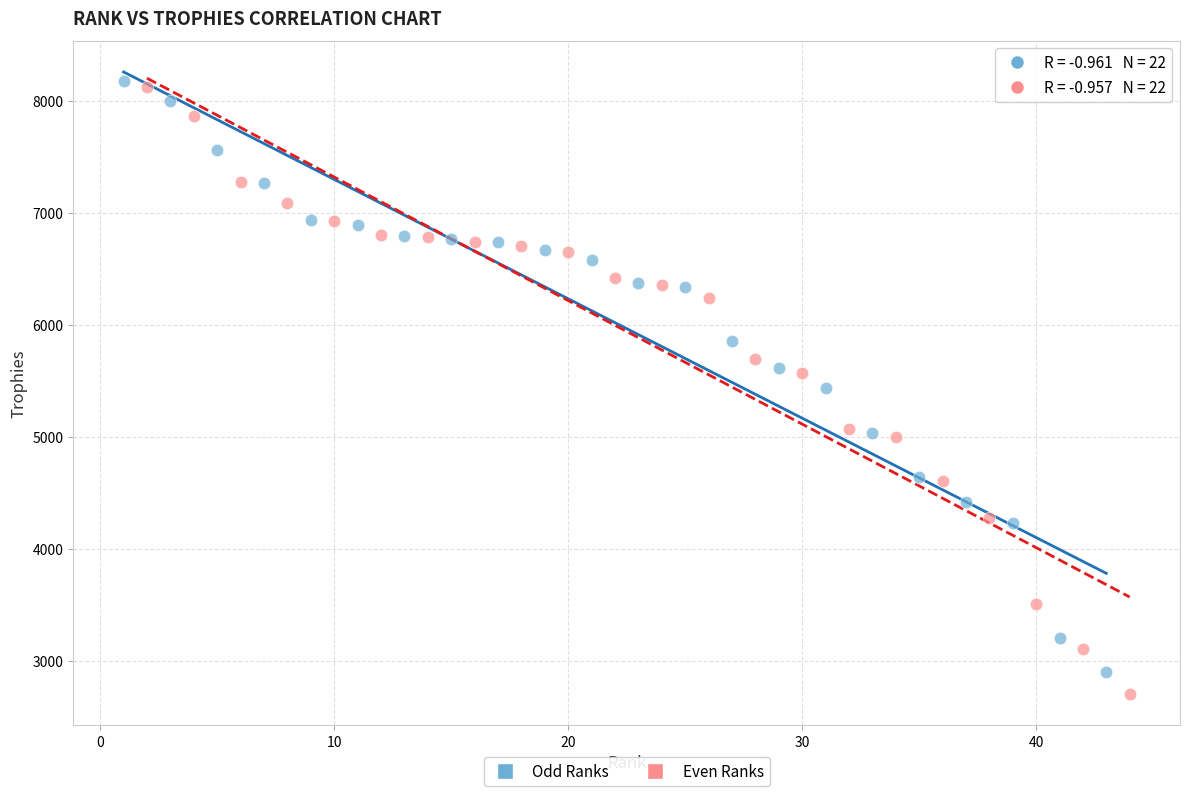

Which series has the largest Y range (max minus min)?

Even Ranks